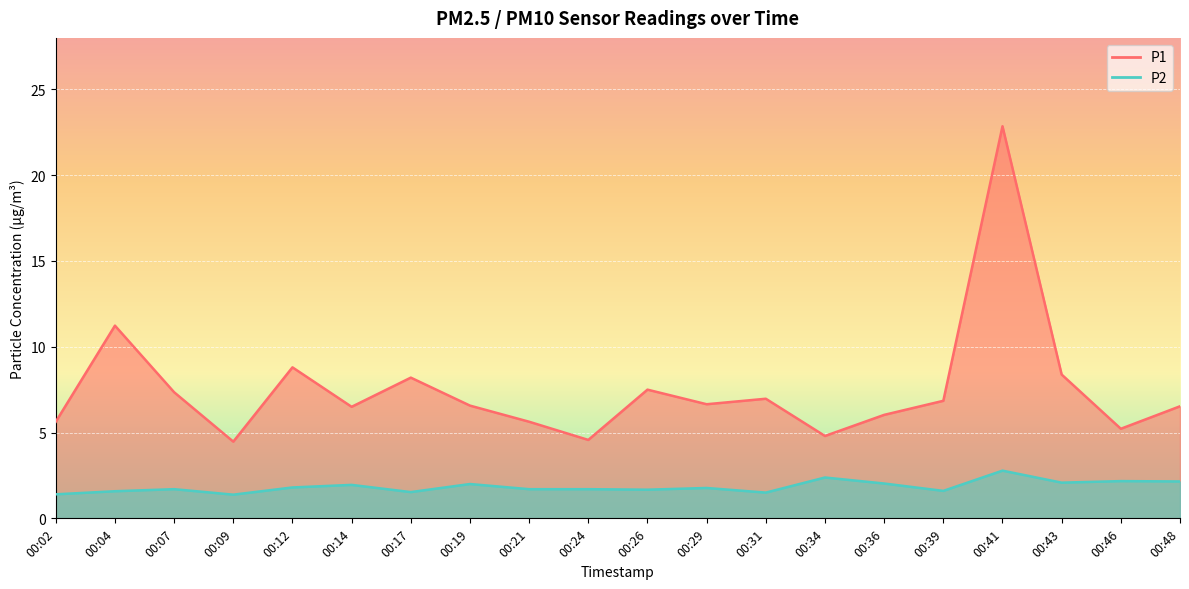

What is the spread (max minus min) of values at 00:41?

20.1